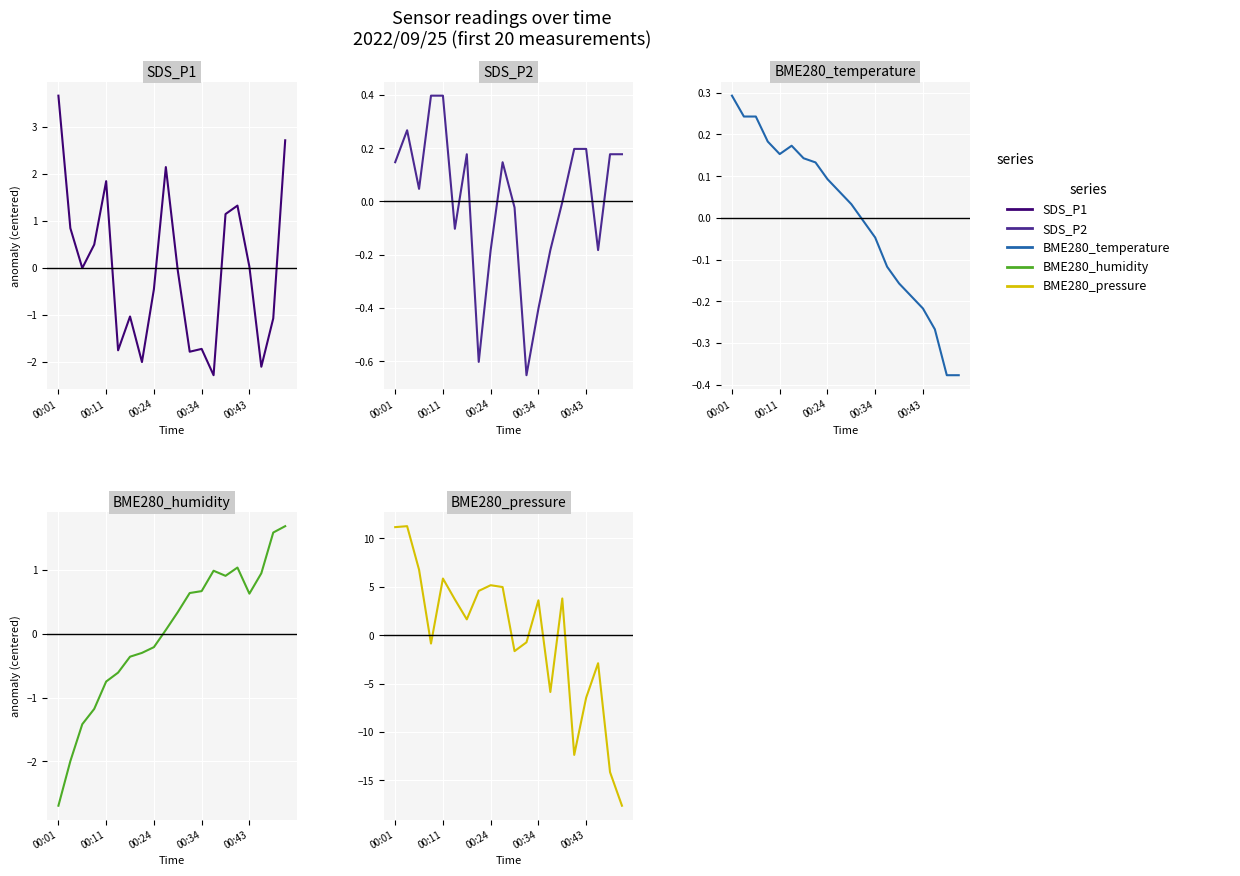

What is the lowest value of the BME280_pressure series?

-17.6